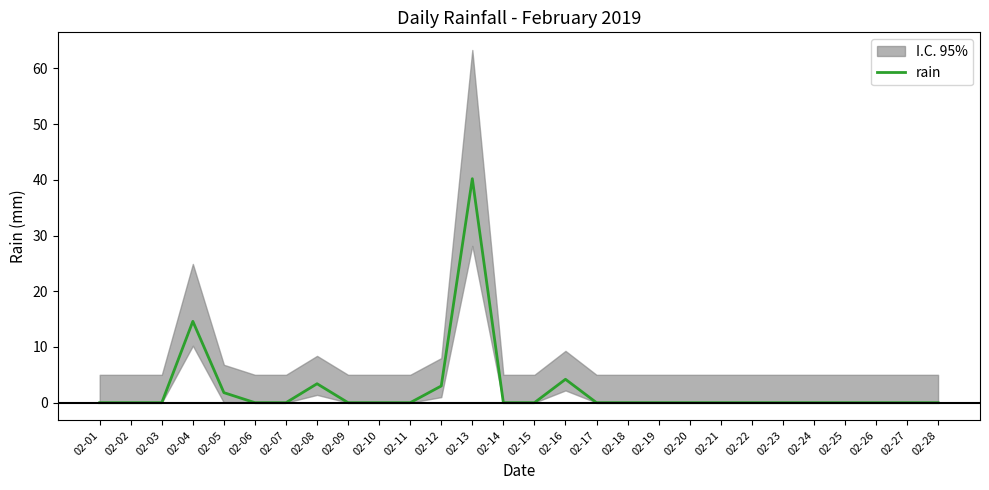

What is the sum of the values at 02-05 and 02-02?

1.8